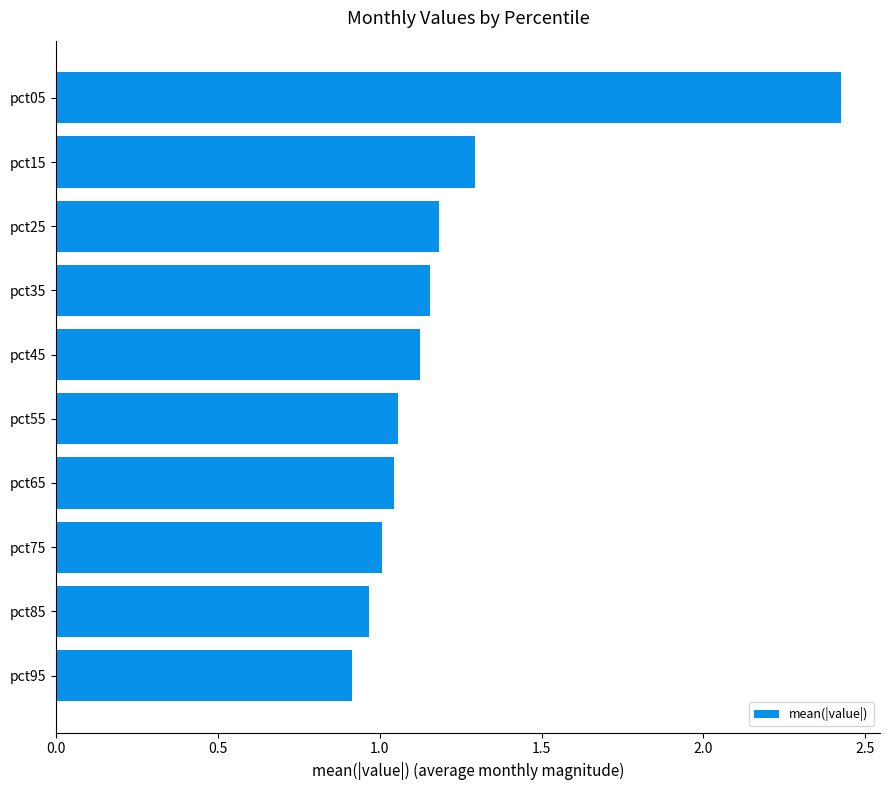

What is the change in value from pct65 to pct45?

+0.1